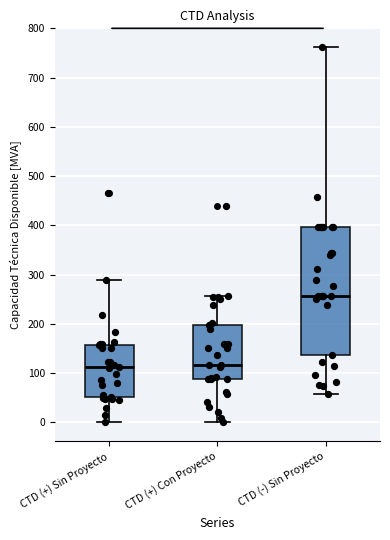

Which box is the tallest, from its lower edge to its upper edge?

CTD (-) Sin Proyecto